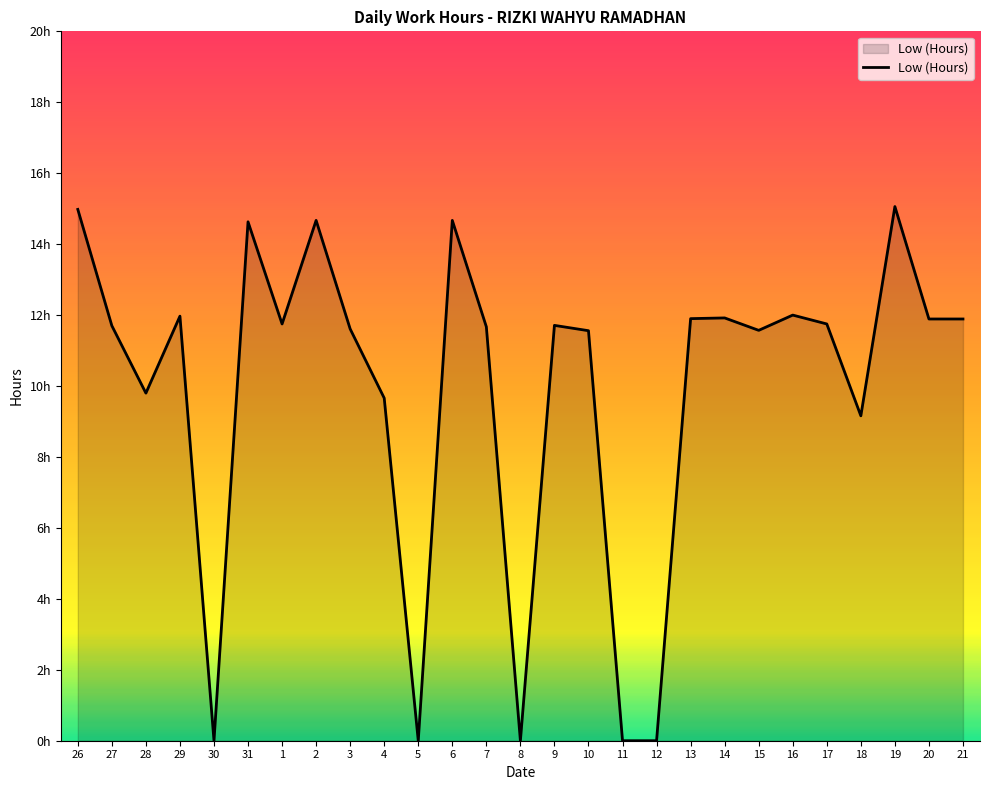

What is the maximum value shown in the chart?

15.1